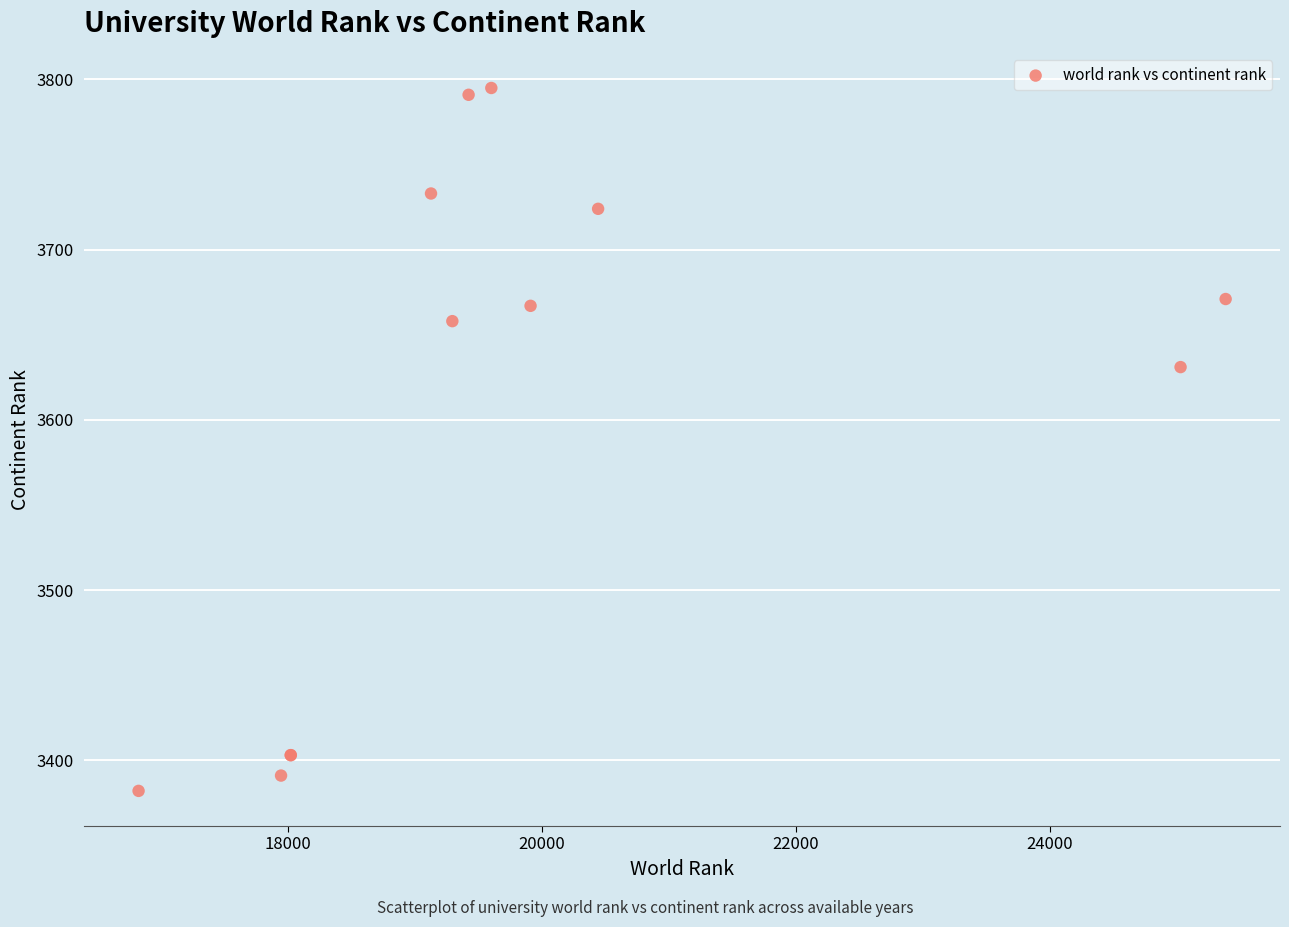

What Y value in the scatter plot is closest to 3588?

3631